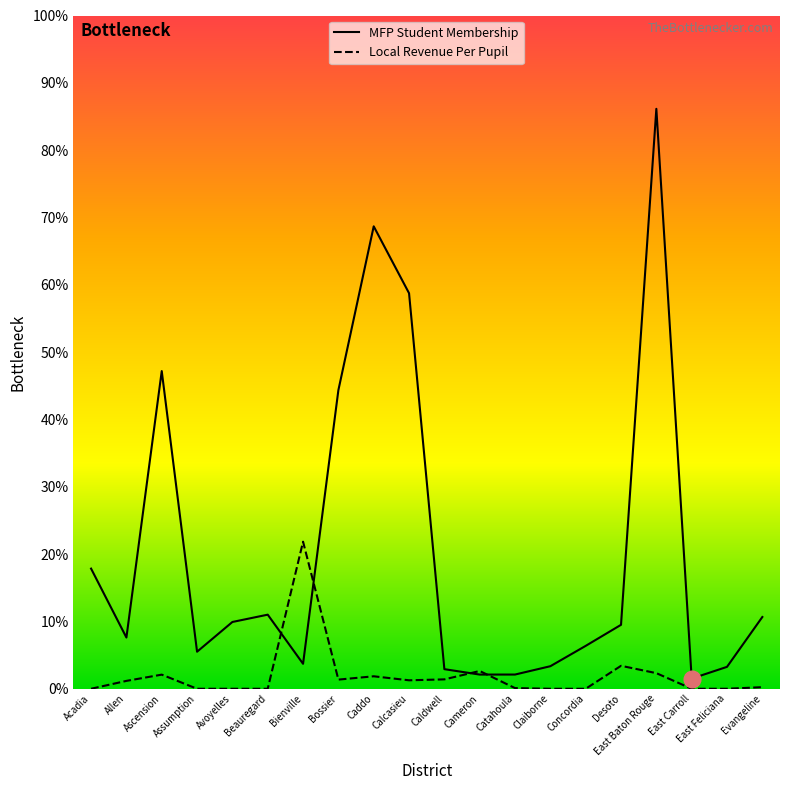

Is this an area chart (filled region under the line)?

No